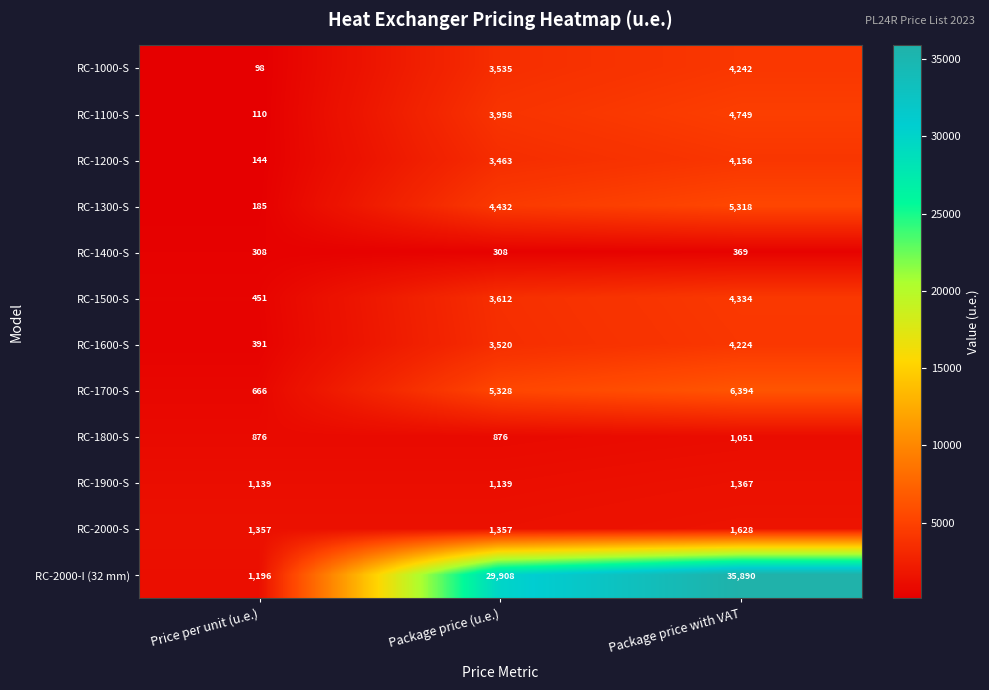

How many RC-1800-S values are between 876 and 1051?

3